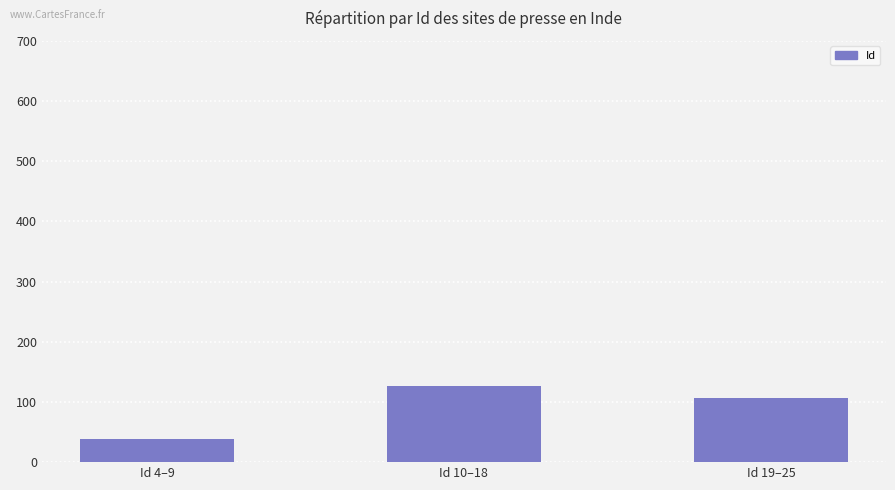

What is the change in value from Id 4–9 to Id 19–25?

+68